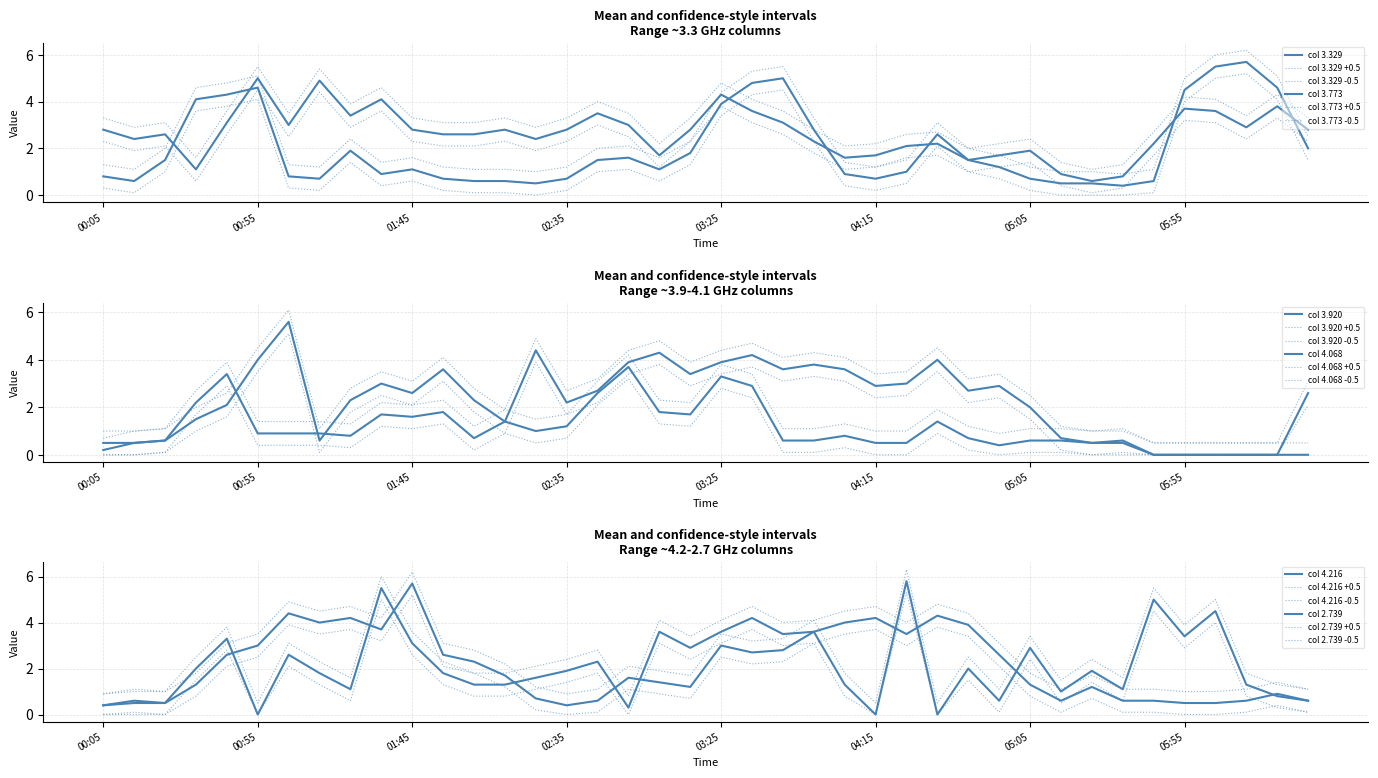

Between 2021/09/16 02:35 and 2021/09/16 06:15, which is larger?

2021/09/16 06:15